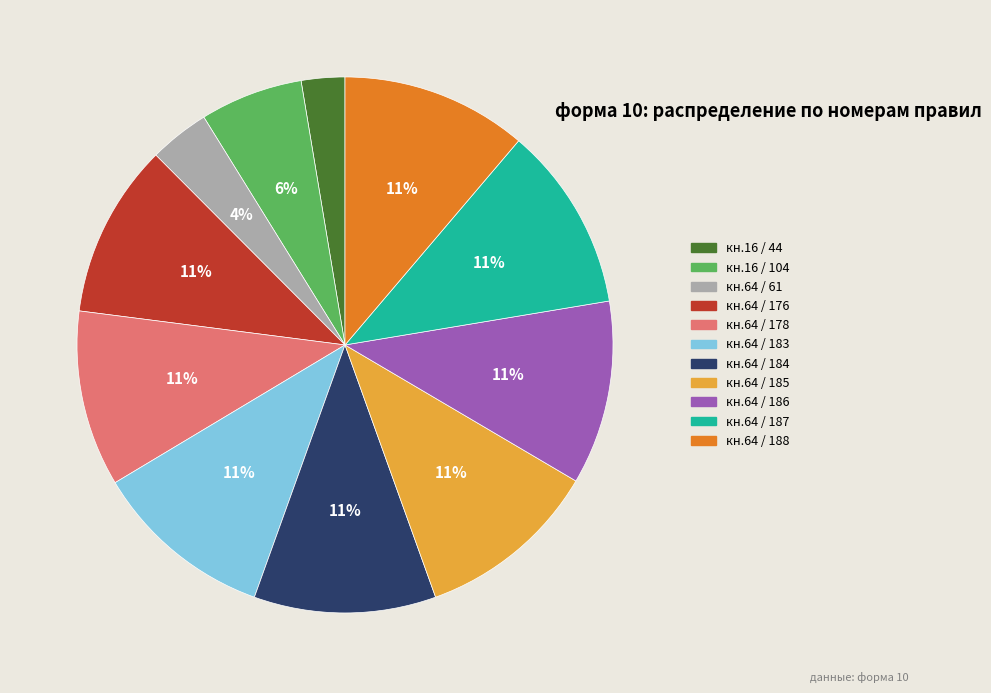

Combined, do кн.64 / 185 and кн.64 / 184 account for over 50%?

No